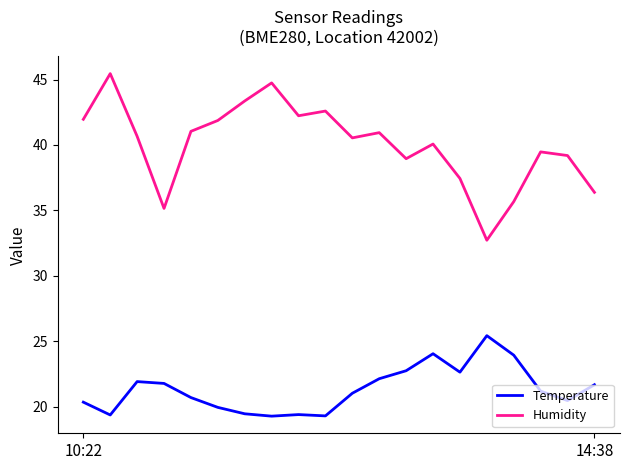

Which series has the largest total across all categories?

Humidity